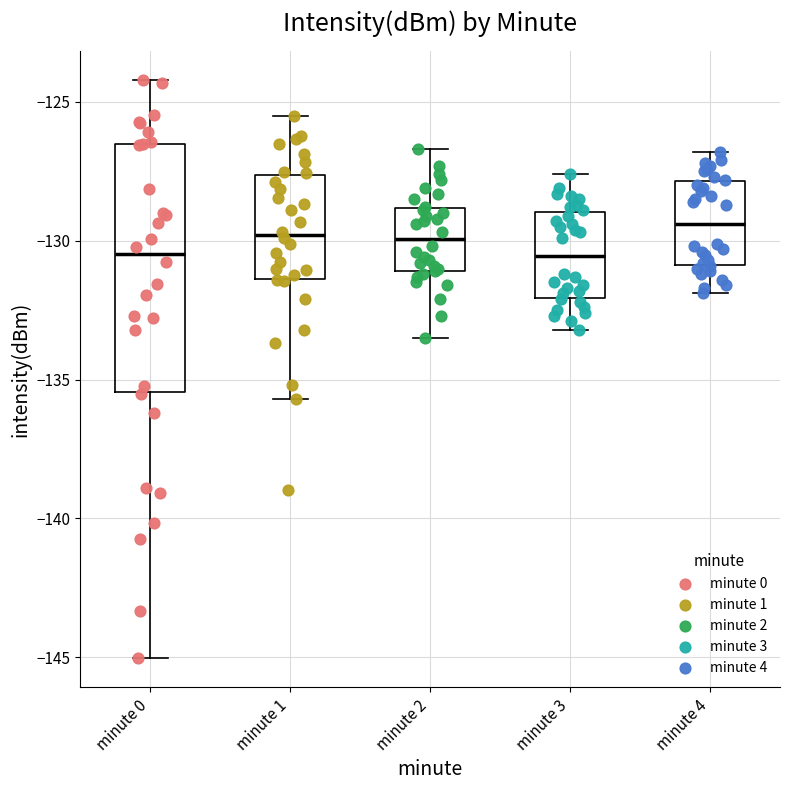

Comparing the boxes themselves (not the whiskers), which one is the tallest?

minute 0